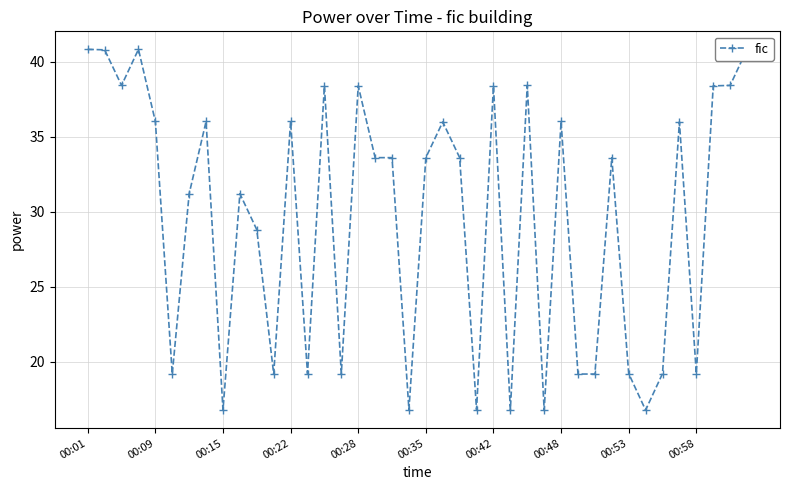

How many values are below 33?

18